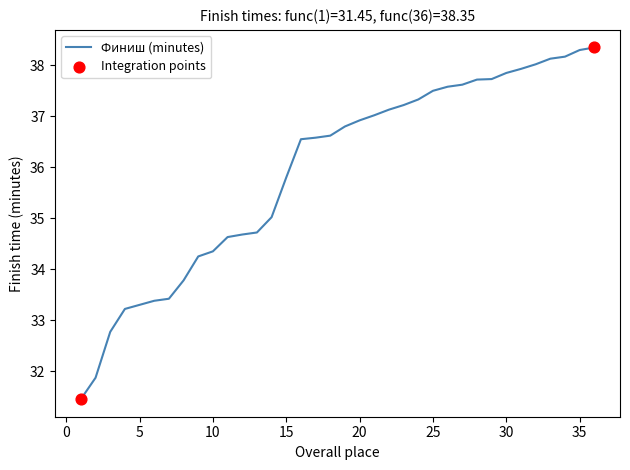

What is the difference between the maximum and minimum values?

6.9